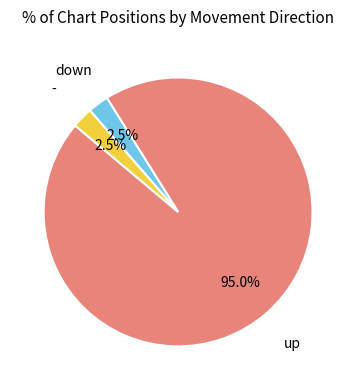

Does any single category account for the majority?

Yes